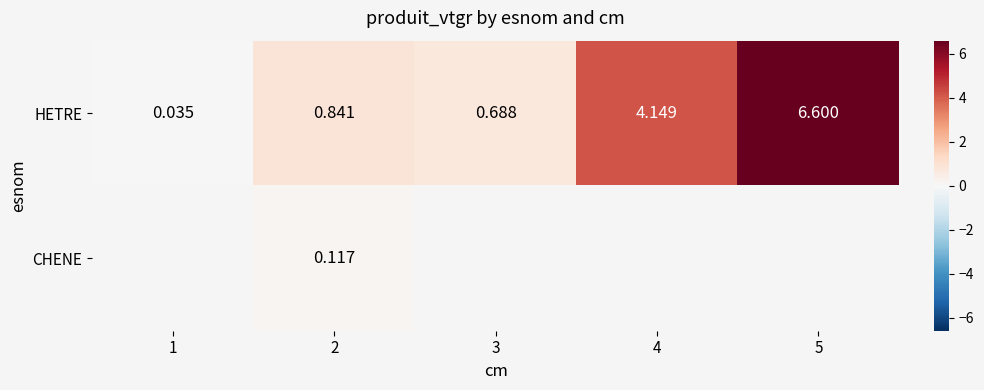

Is the value of HETRE at 1 greater than the value of CHENE at 2?

No